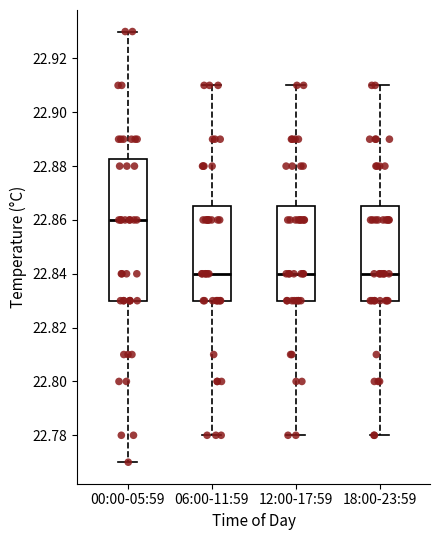

Reading left to right, transcribe this box plot: for each box, give where its median line is, the range the box spans, and where its two whiskers end, as read against the y-axis. The values are not printed on the chart, so give them approximately, as read against the axis.

00:00-05:59: median 22.860, box 22.830 to 22.882, whiskers 22.770 to 22.930
06:00-11:59: median 22.840, box 22.830 to 22.866, whiskers 22.780 to 22.910
12:00-17:59: median 22.840, box 22.830 to 22.866, whiskers 22.780 to 22.910
18:00-23:59: median 22.840, box 22.830 to 22.866, whiskers 22.780 to 22.910